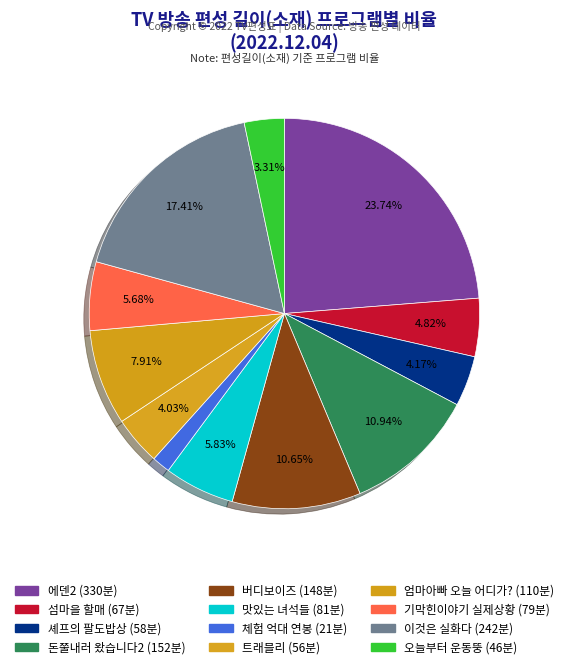

Is there any slice that represents more than half of the pie?

No